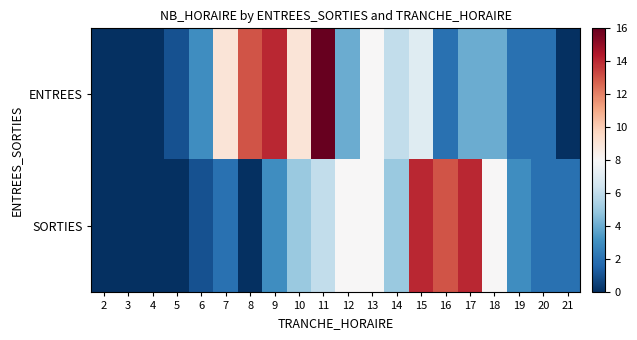

At which category does the chart reach its peak across all series?

11